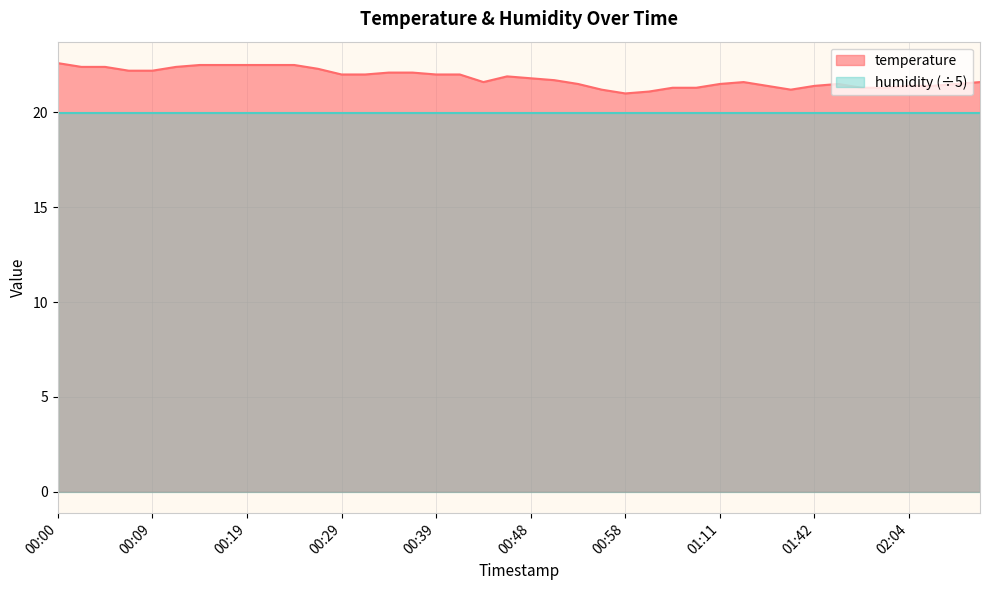

What is the smallest value displayed?

20.0